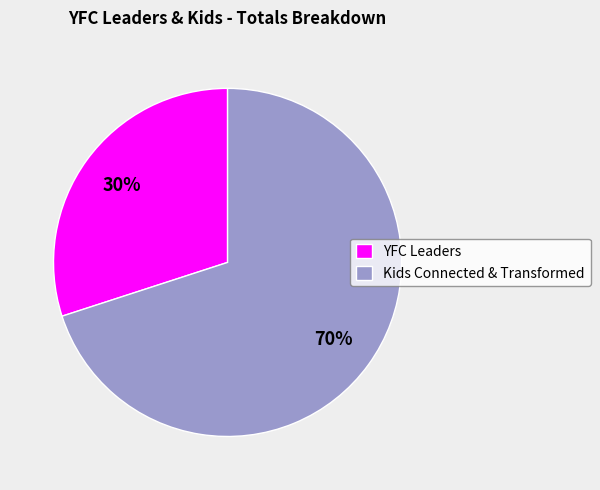

How many slices are in this pie chart?

2